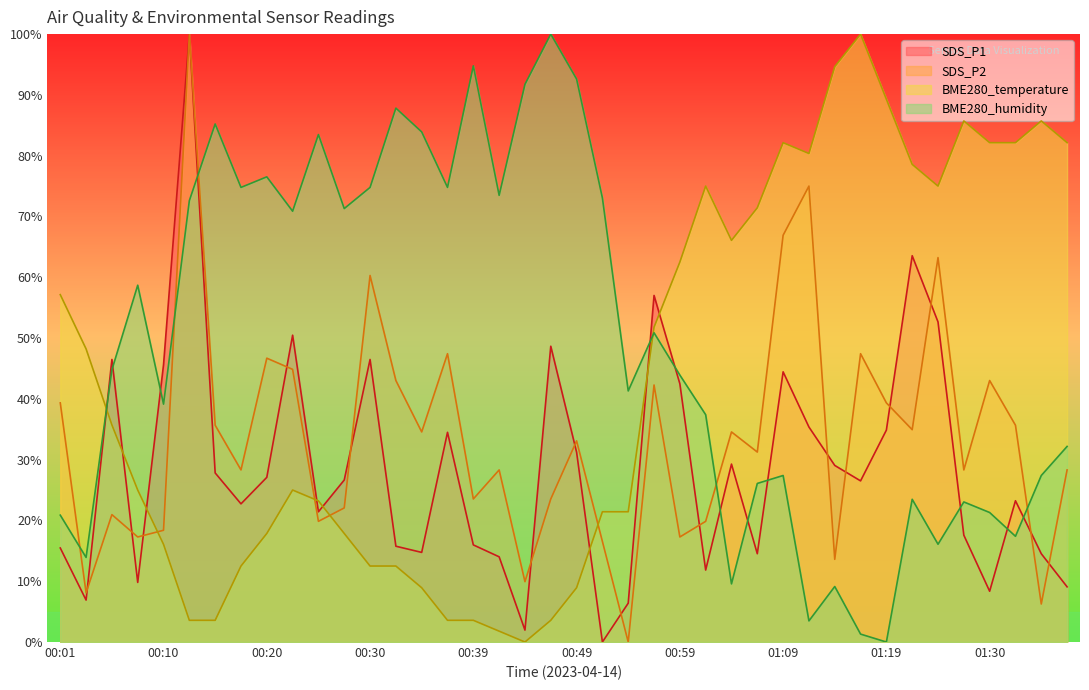

List the series in order of their peak value, lowest first.

SDS_P1, SDS_P2, BME280_temperature, BME280_humidity